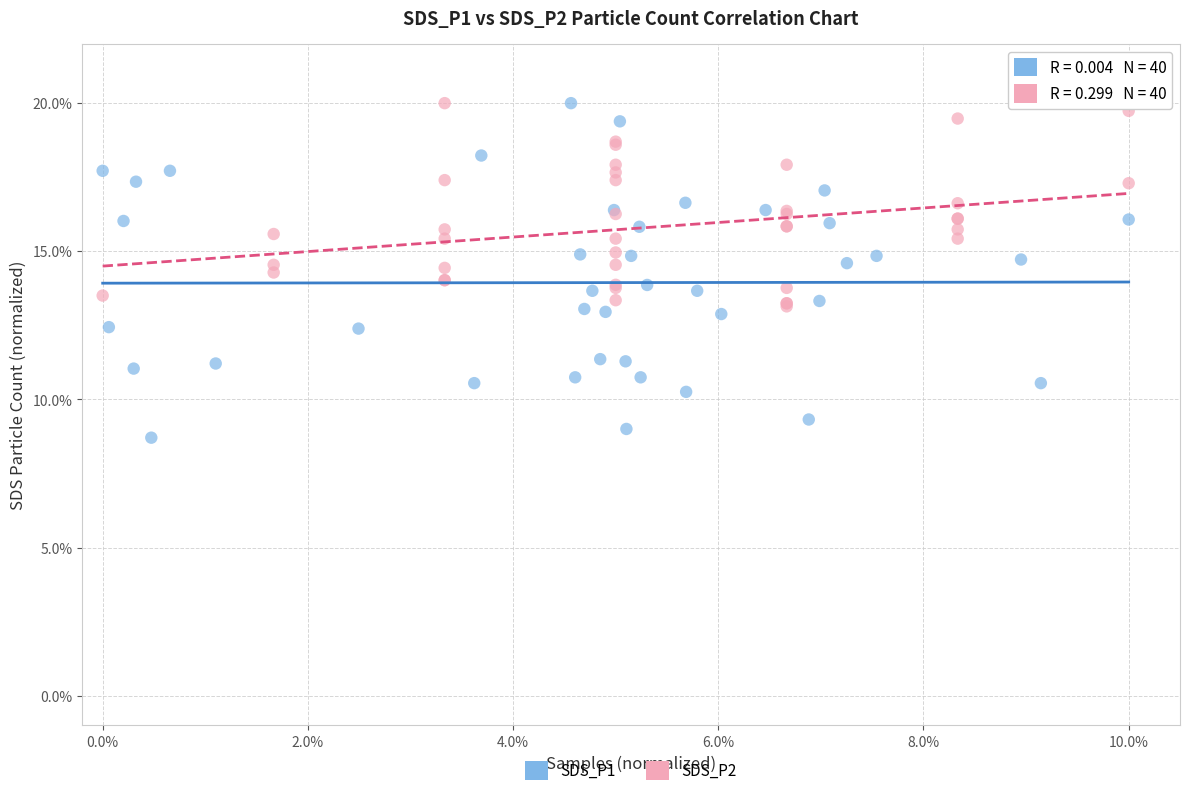

Which series contains the lowest Y value?

SDS_P1